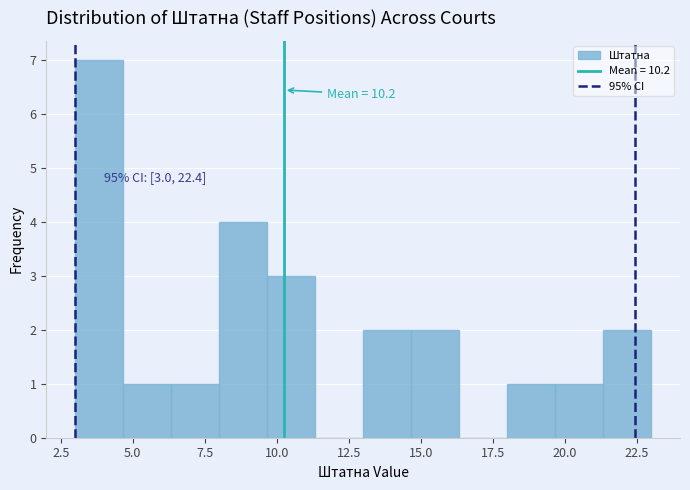

Around what value on the x-axis is the tallest bar? Give the approximate position of its centre, as read against the axis.

4.0